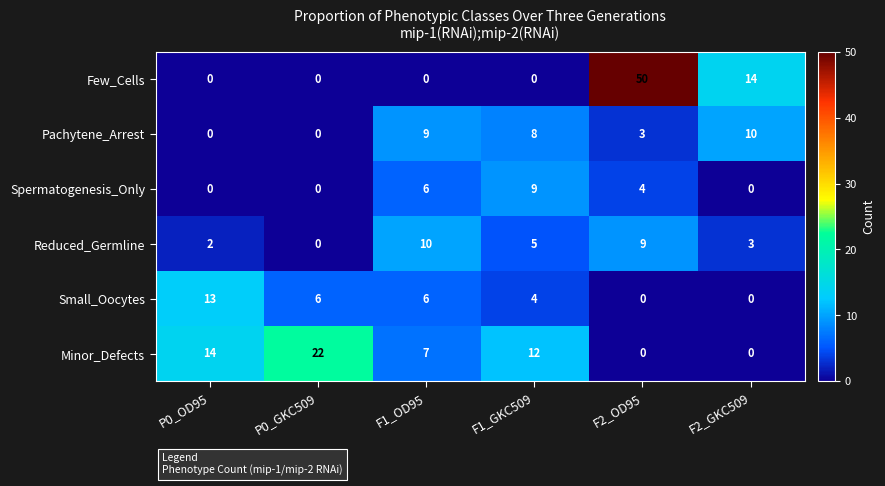

The value of Few_Cells at F1_OD95 is 22. True or false?

False